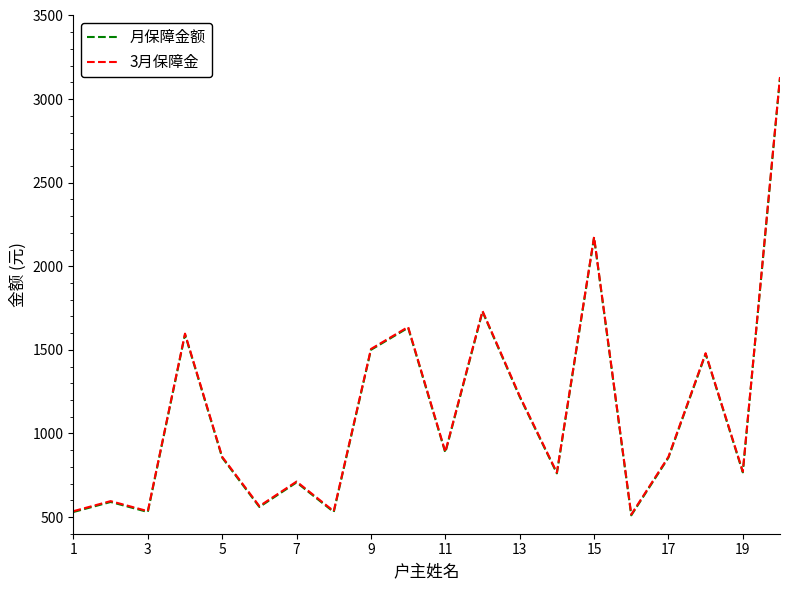

True or false: 3月保障金 has more than 1 points higher than both neighbors.

True